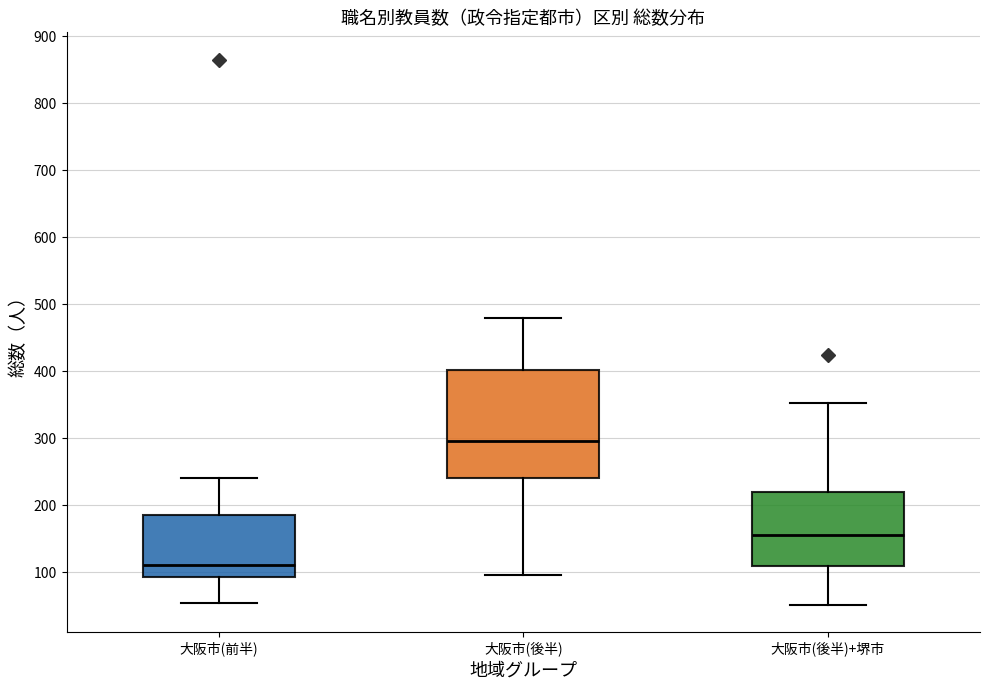

Which box is the tallest, from its lower edge to its upper edge?

大阪市(後半)